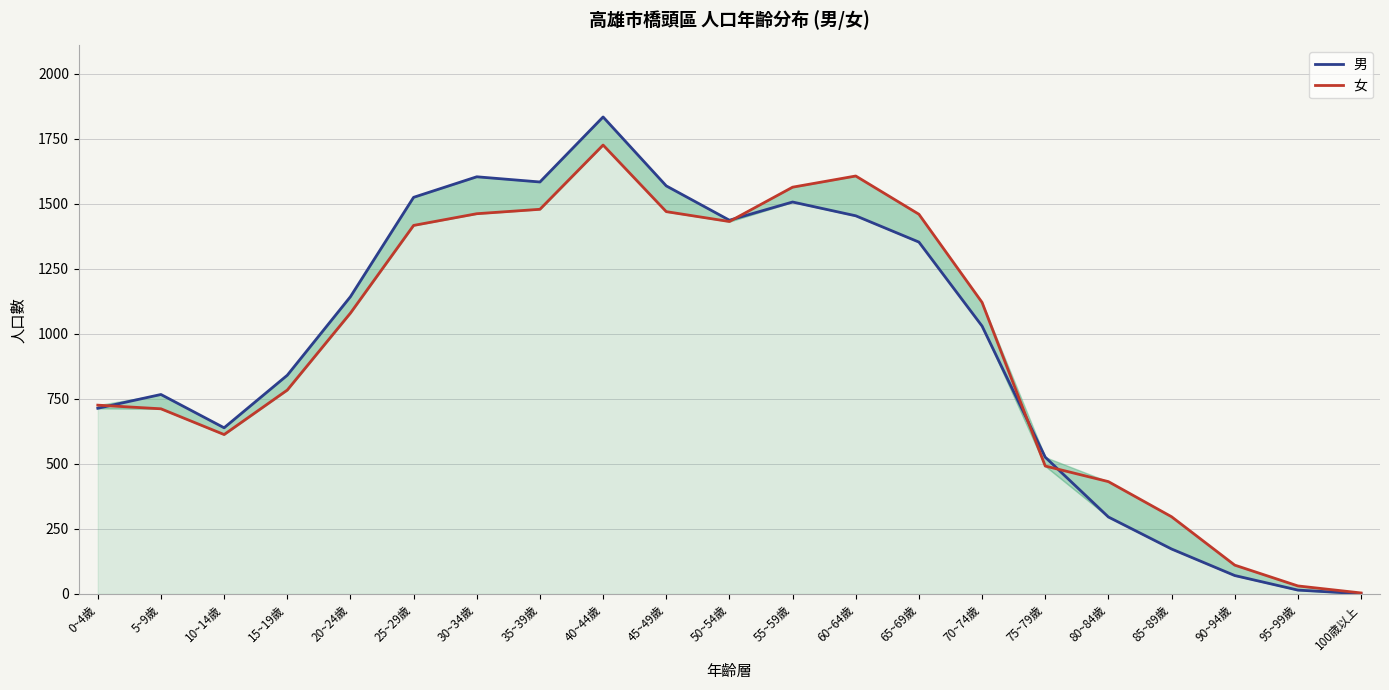

Which series ends up on top after the final intersection of 女 and 男?

女